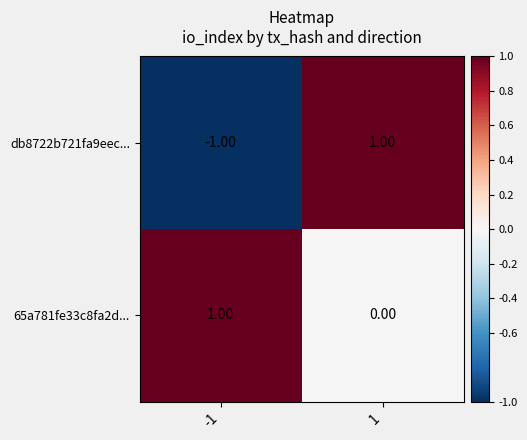

How many data points does each series have?

2